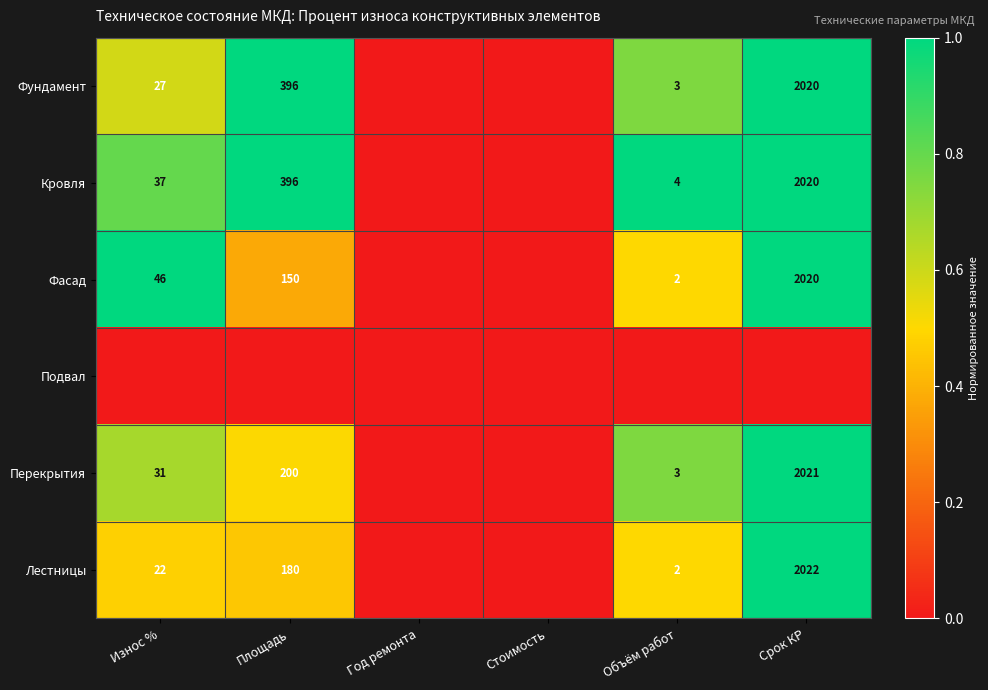

Is the value of Кровля at Износ % greater than the value of Перекрытия at Износ %?

Yes